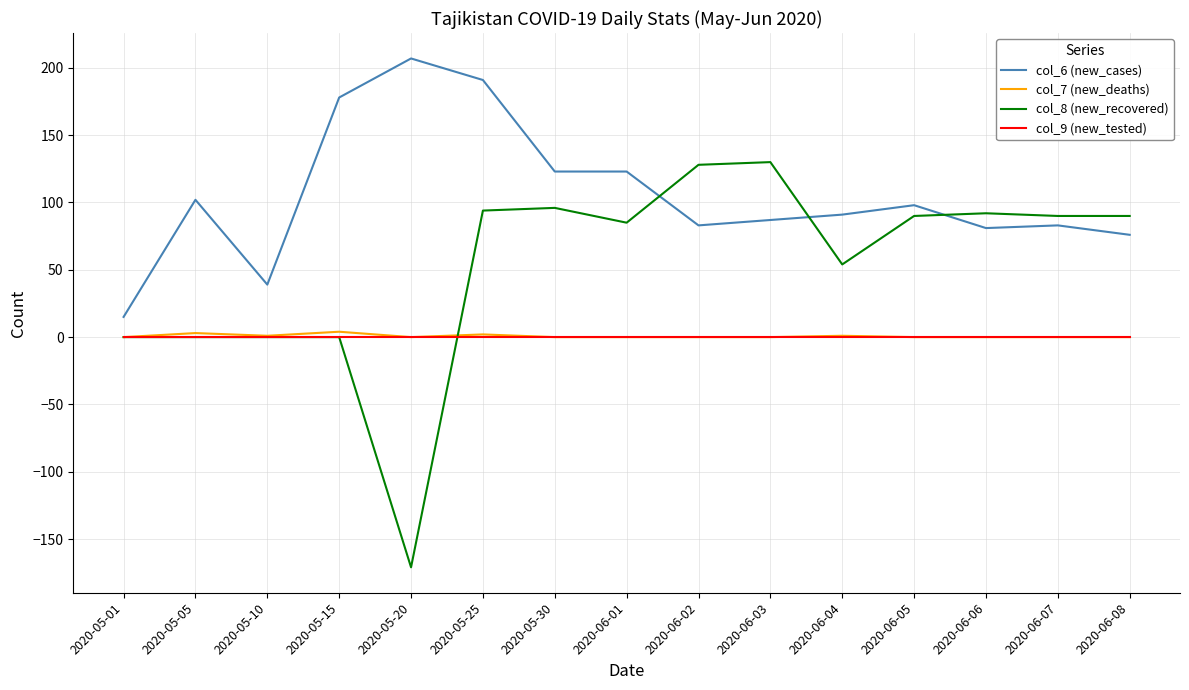

How many lines are shown in the chart?

4